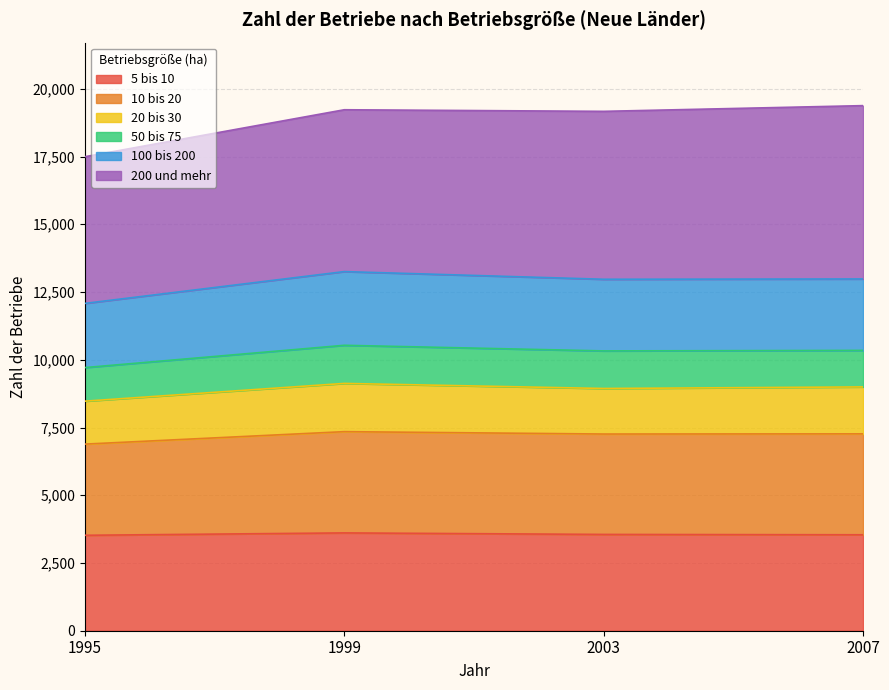

Does the chart display data point markers on the line(s)?

No